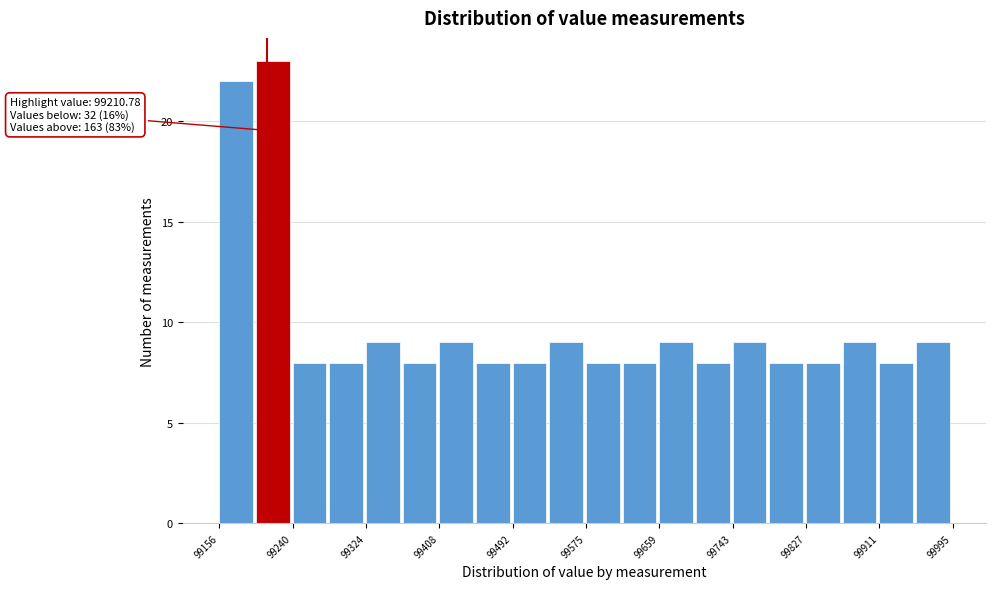

Which range on the x-axis has the tallest bar?

99200 to 99240